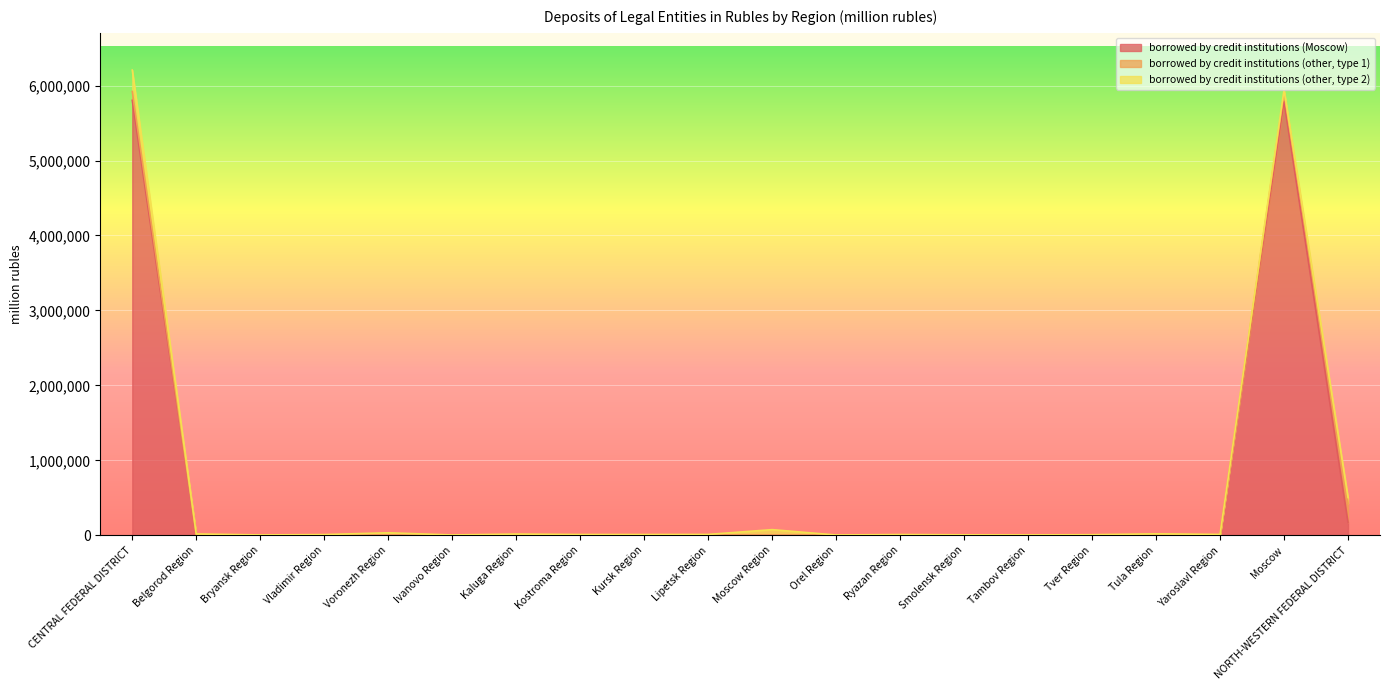

The borrowed by credit institutions (other, type 2) series shows 7978 at Belgorod Region. True or false?

False